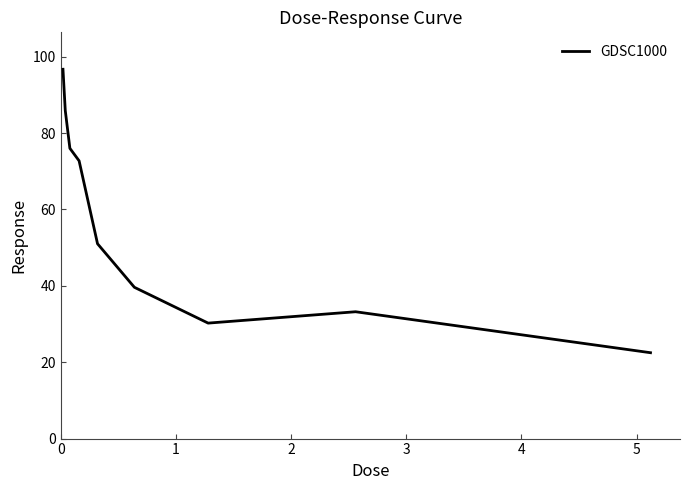

What is the difference between the maximum and minimum values?

74.2